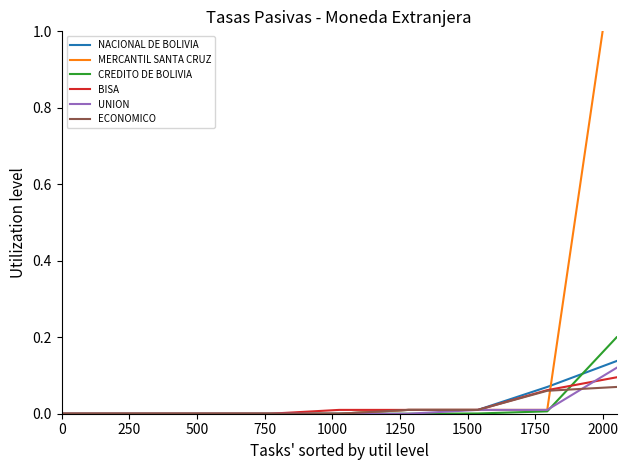

Is the value of MERCANTIL SANTA CRUZ at 250 greater than the value of UNION at 1250?

No